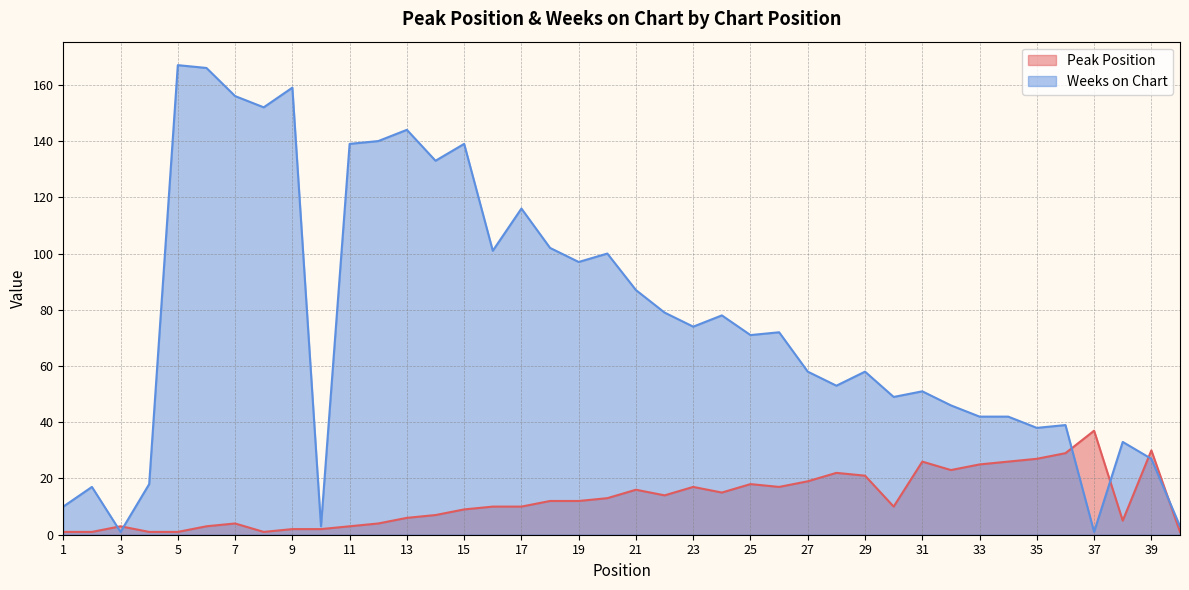

Is it true that Weeks on Chart equals 49 at 30?

True